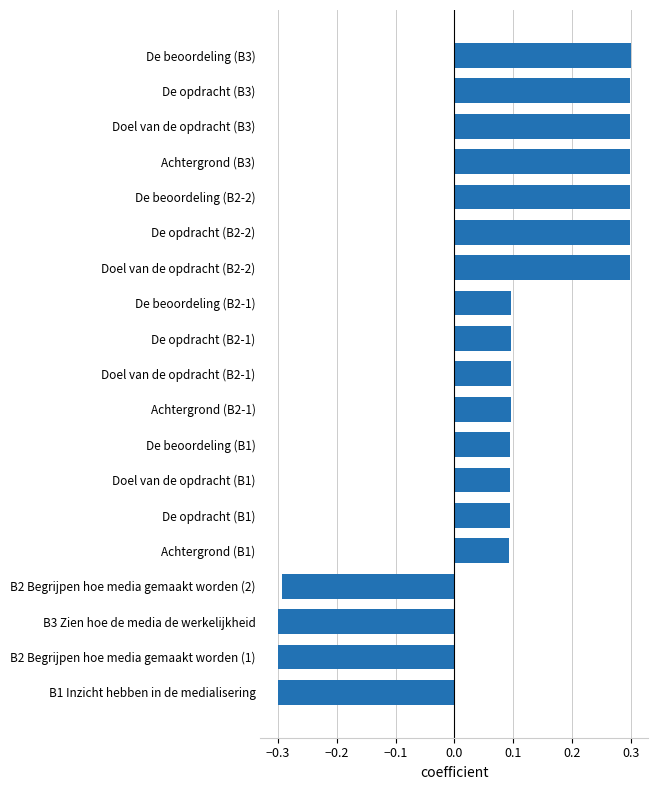

What is the maximum value shown in the chart?

0.3